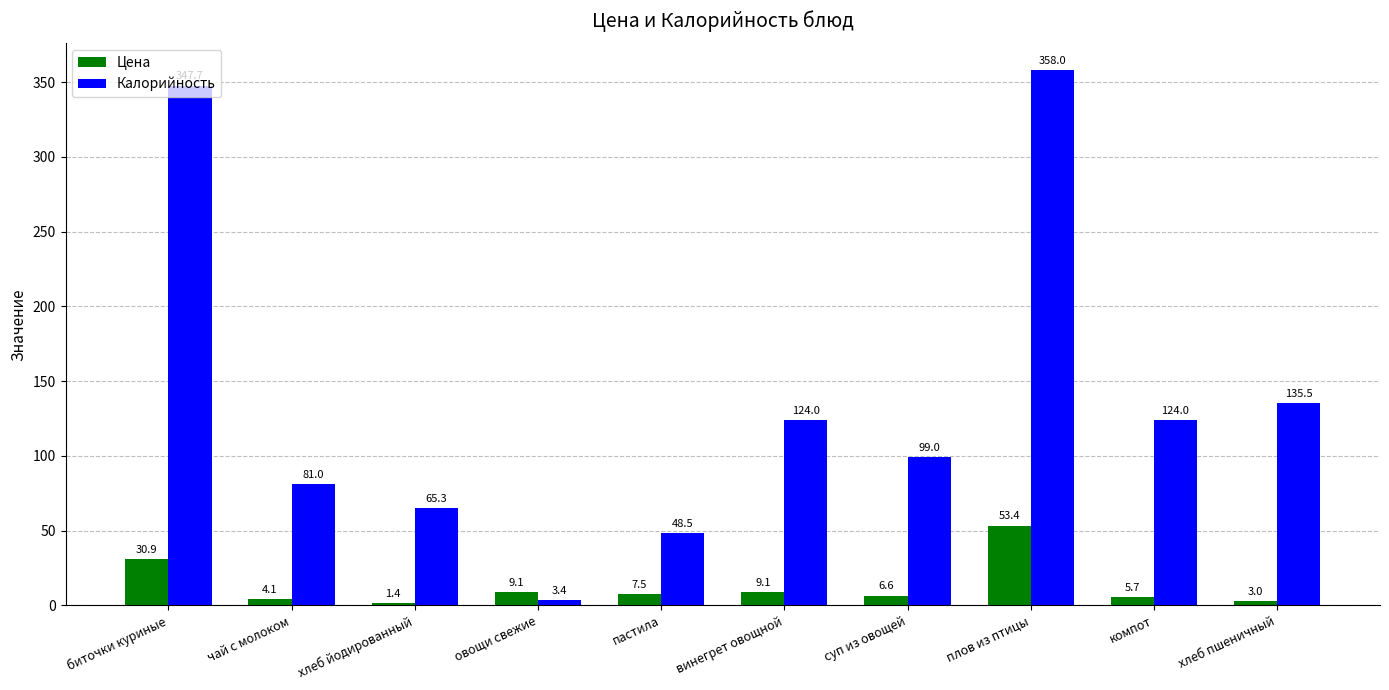

Which series has the largest total across all categories?

Калорийность